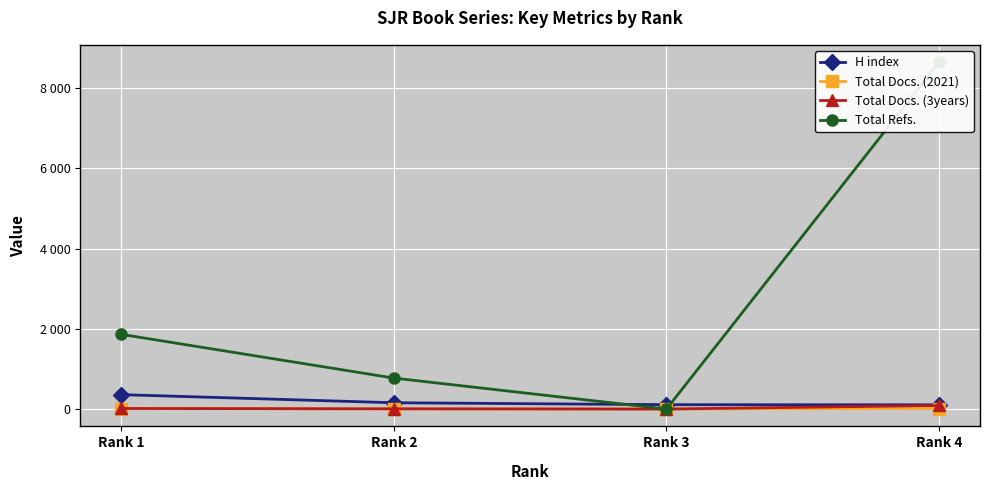

What is the sum of all Total Refs. values?

11281